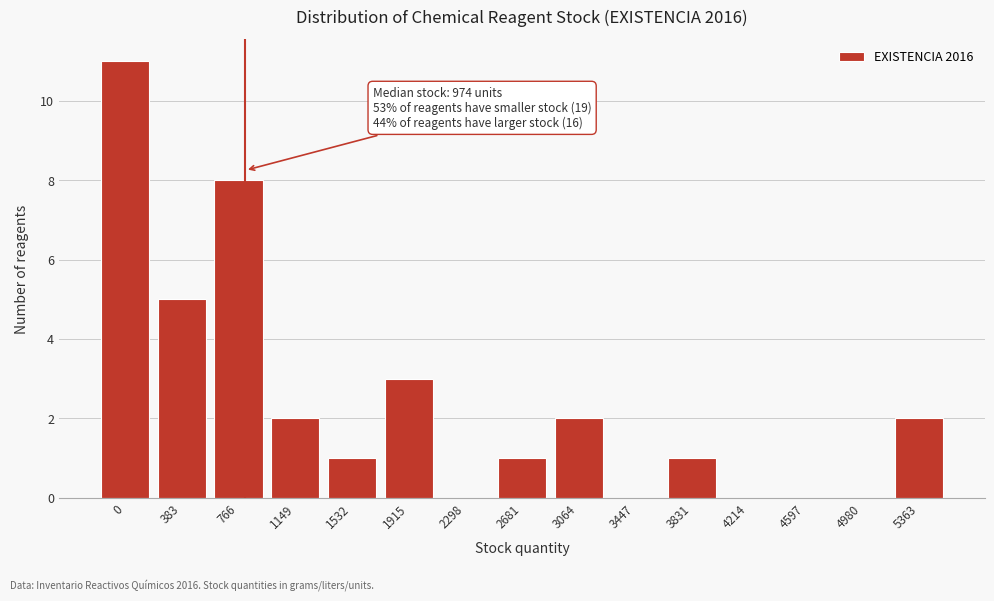

Reading right to left, what are all the values shown in this chart?

5363=2	4980=0	4597=0	4214=0	3831=1	3447=0	3064=2	2681=1	2298=0	1915=3	1532=1	1149=2	766=8	383=5	0=11